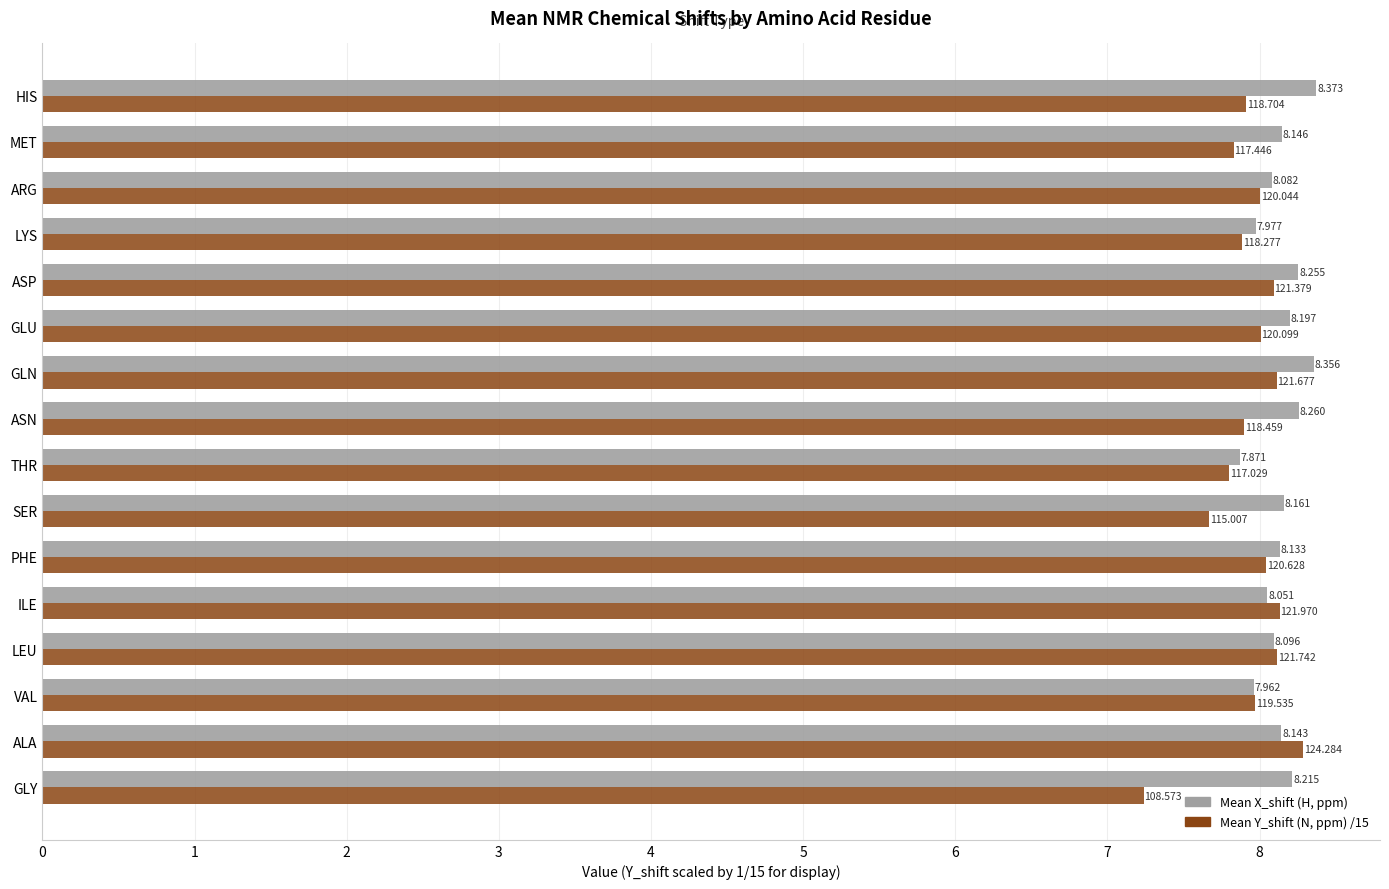

Where is Mean Y_shift (N, ppm) /15 nearest to the value 7?

GLY